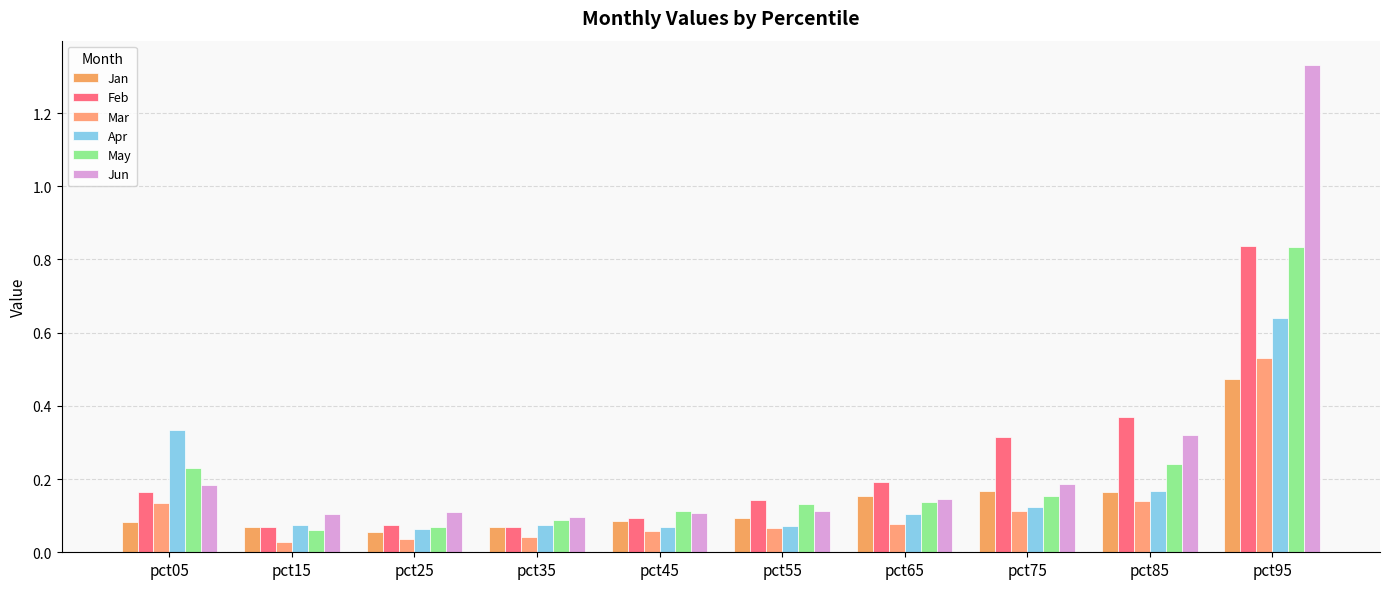

Rank the series at pct15 from highest to lowest value.

Jun, Apr, Feb, Jan, May, Mar